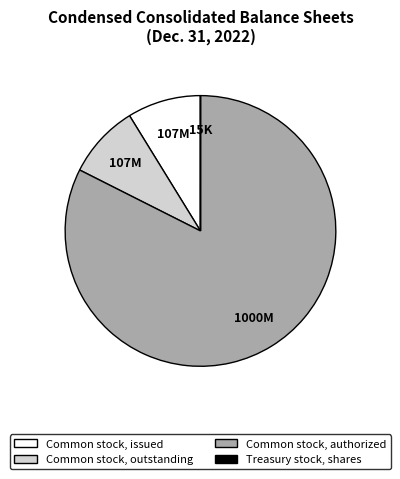

What is the largest slice in the pie chart?

Common stock, authorized